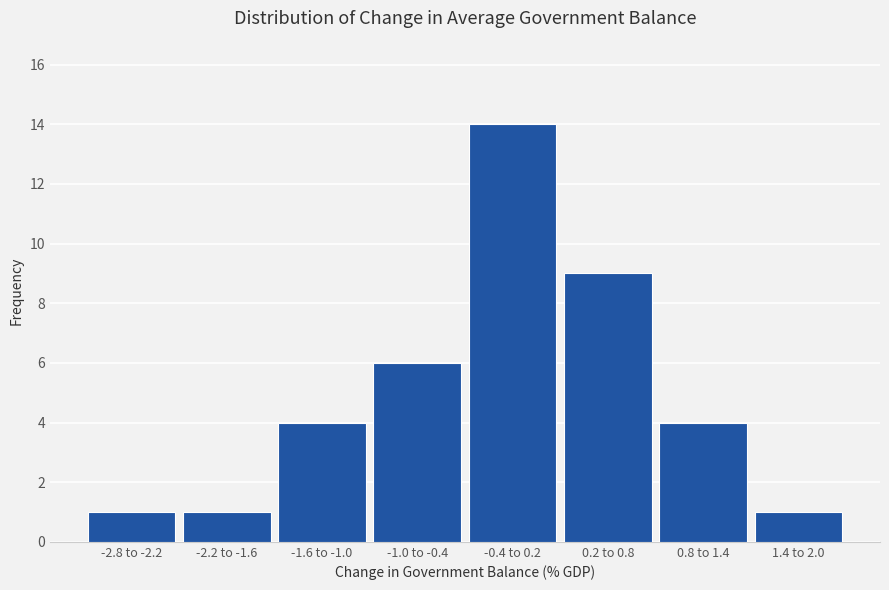

Reading left to right, what are all the values shown in this chart?

-2.8 to -2.2=1	-2.2 to -1.6=1	-1.6 to -1.0=4	-1.0 to -0.4=6	-0.4 to 0.2=14	0.2 to 0.8=9	0.8 to 1.4=4	1.4 to 2.0=1